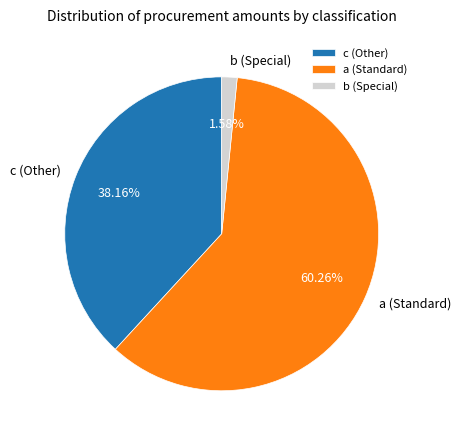

How many slices are in this pie chart?

3